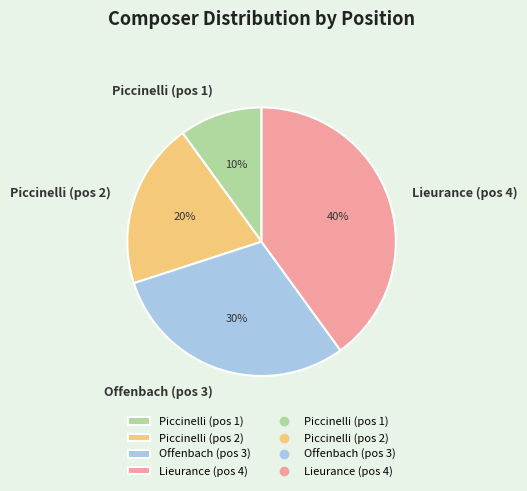

What is the largest slice in the pie chart?

Lieurance (pos 4)